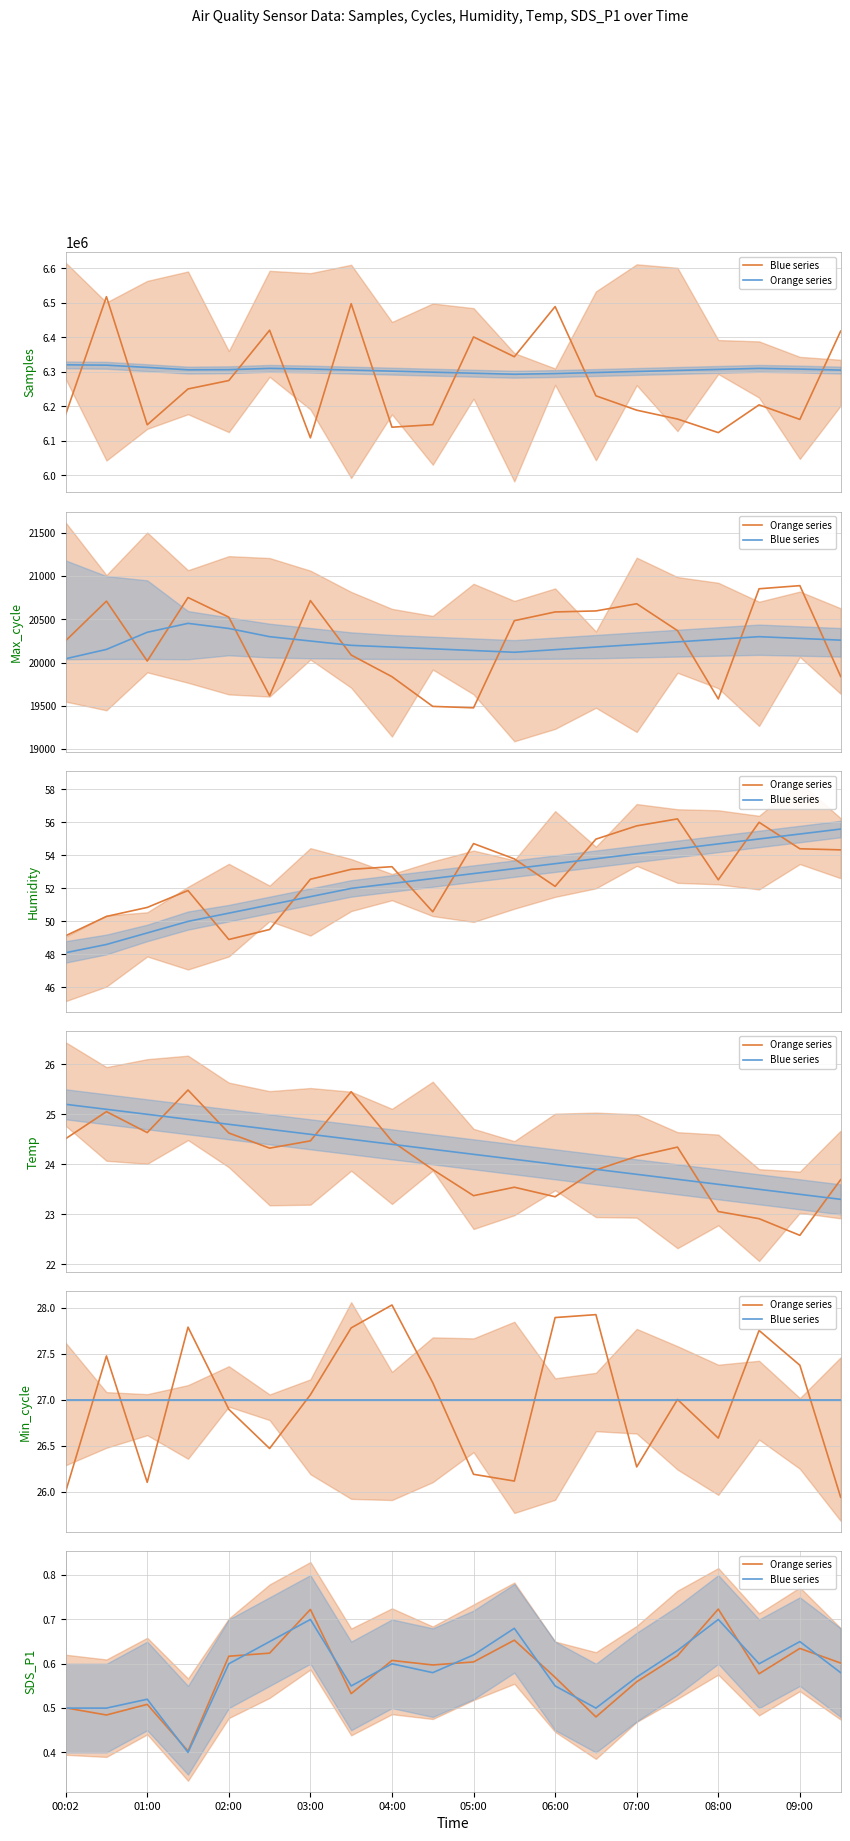

How many lines are shown in the chart?

2